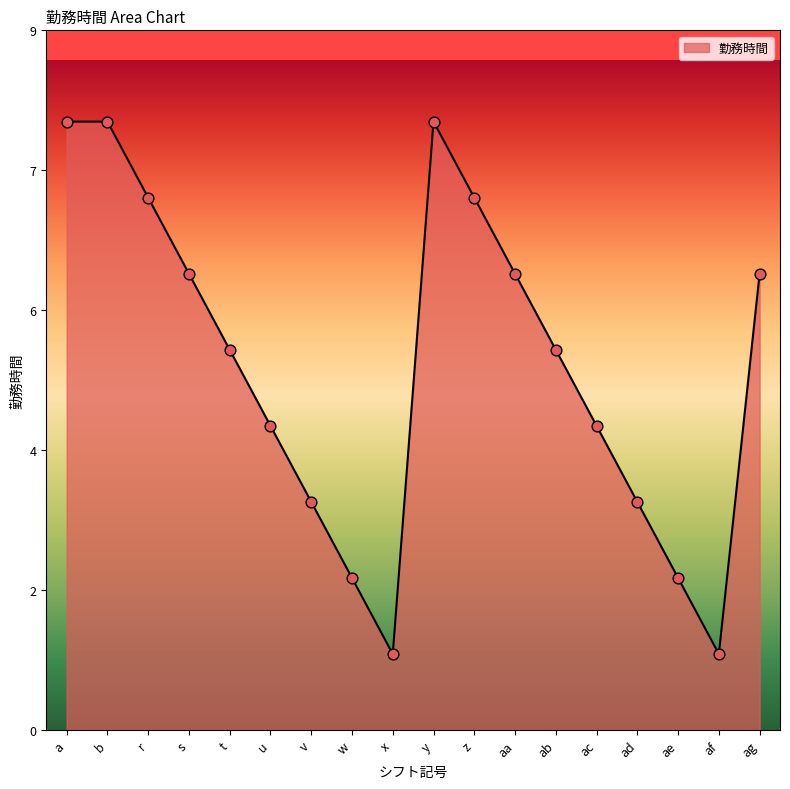

Which has a higher value, ad or aa?

aa